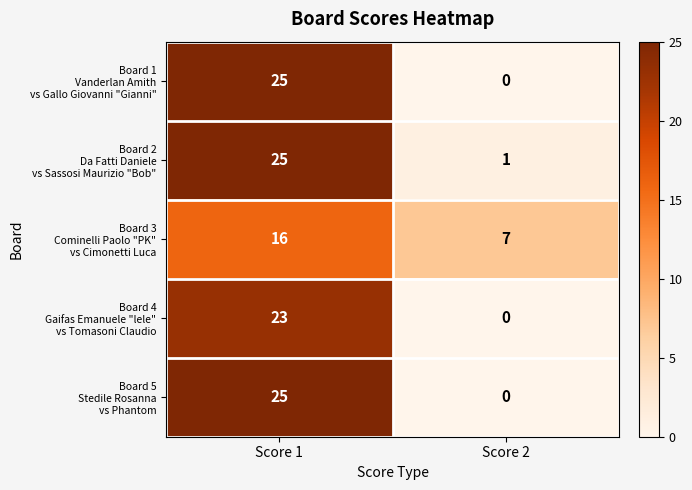

Which label corresponds to the largest value in the chart?

Score 1